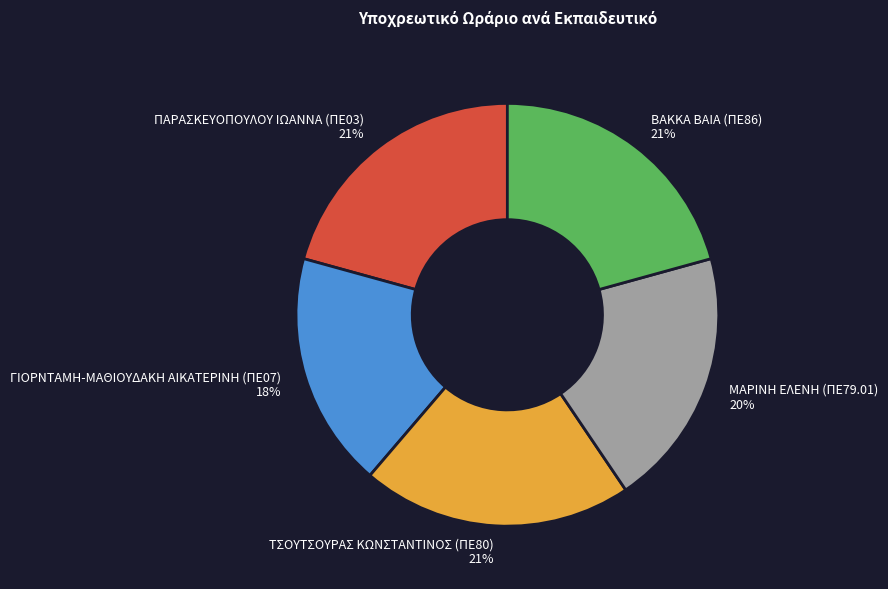

Is ΒΑΚΚΑ ΒΑΙΑ (ΠΕ86) the majority of the pie?

No